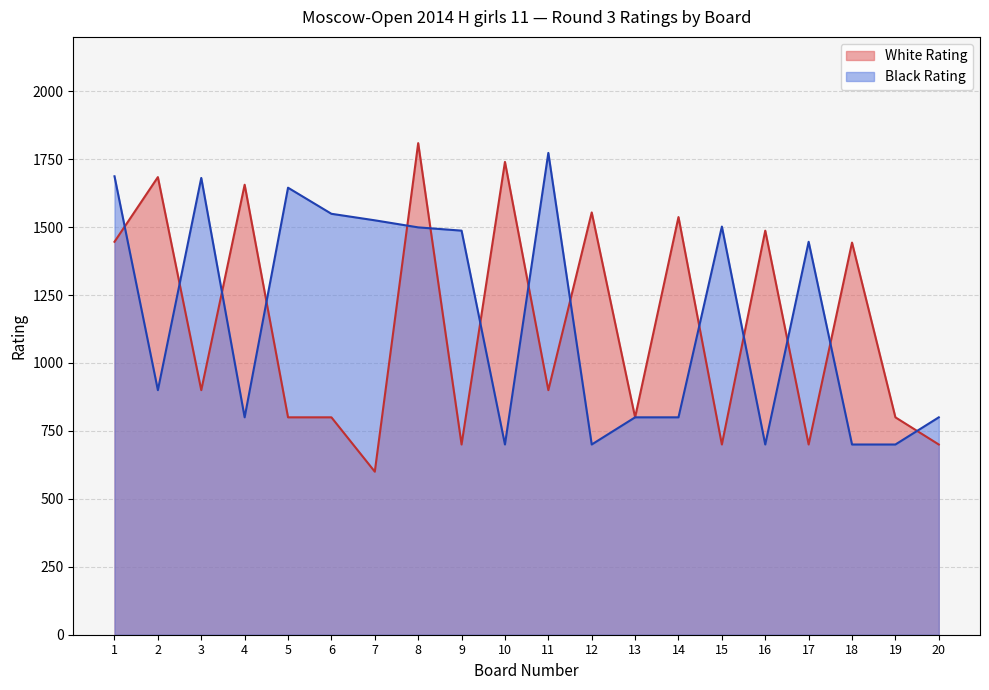

At which label does Black Rating reach its minimum?

10